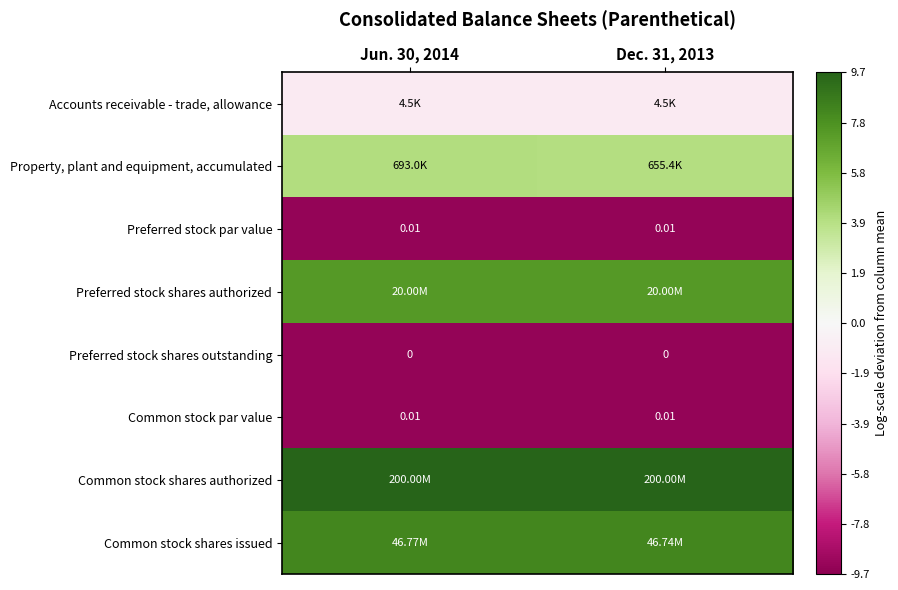

At which label is Preferred stock shares outstanding closest to -9?

Dec. 31, 2013